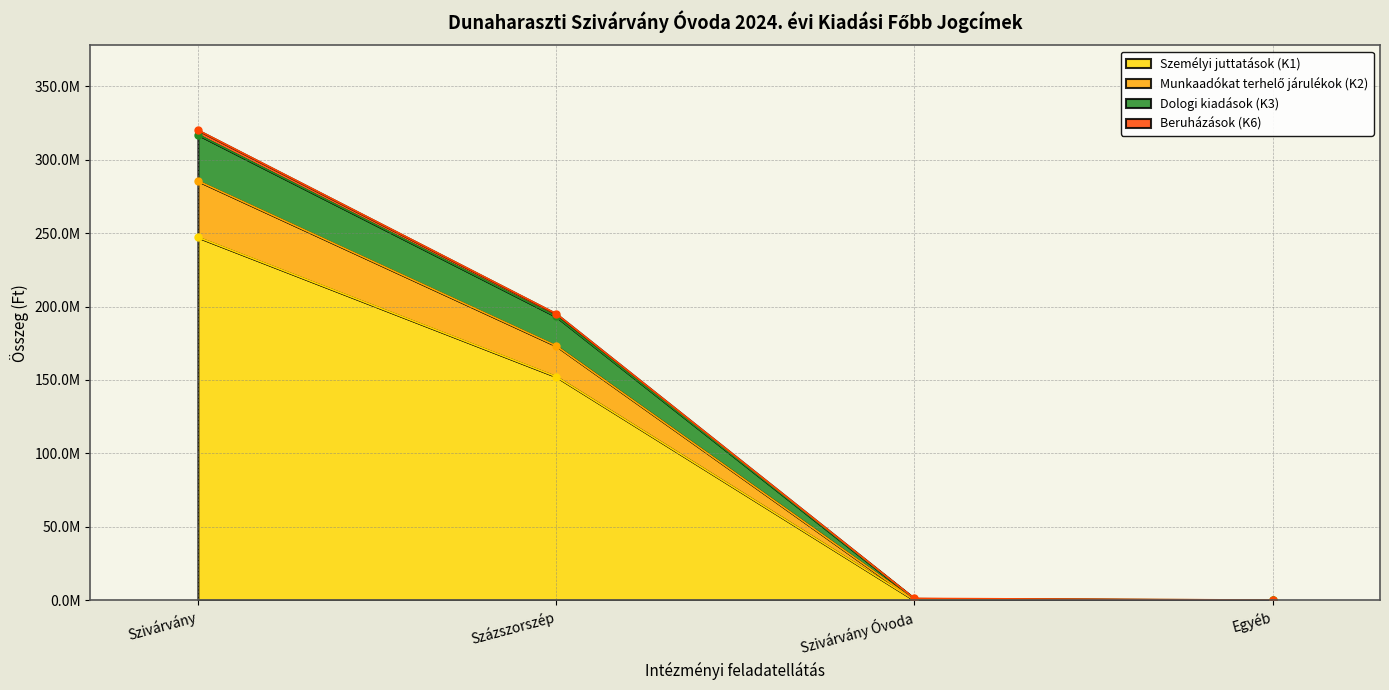

The Személyi juttatások (K1) series shows 0 at Egyéb. True or false?

True